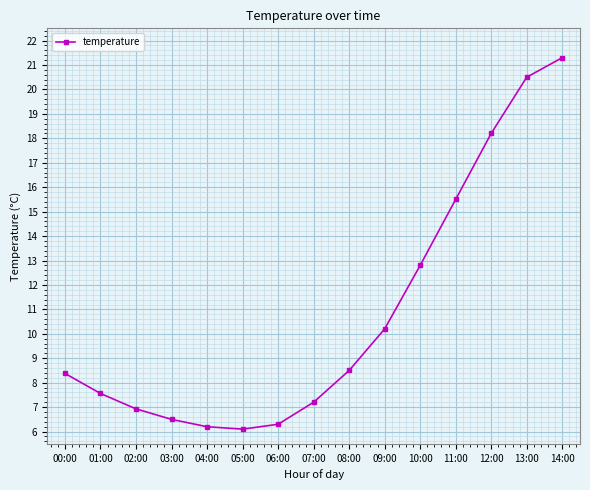

Approximately how many times larger is the value at 06:00 compared to 14:00?

0.3